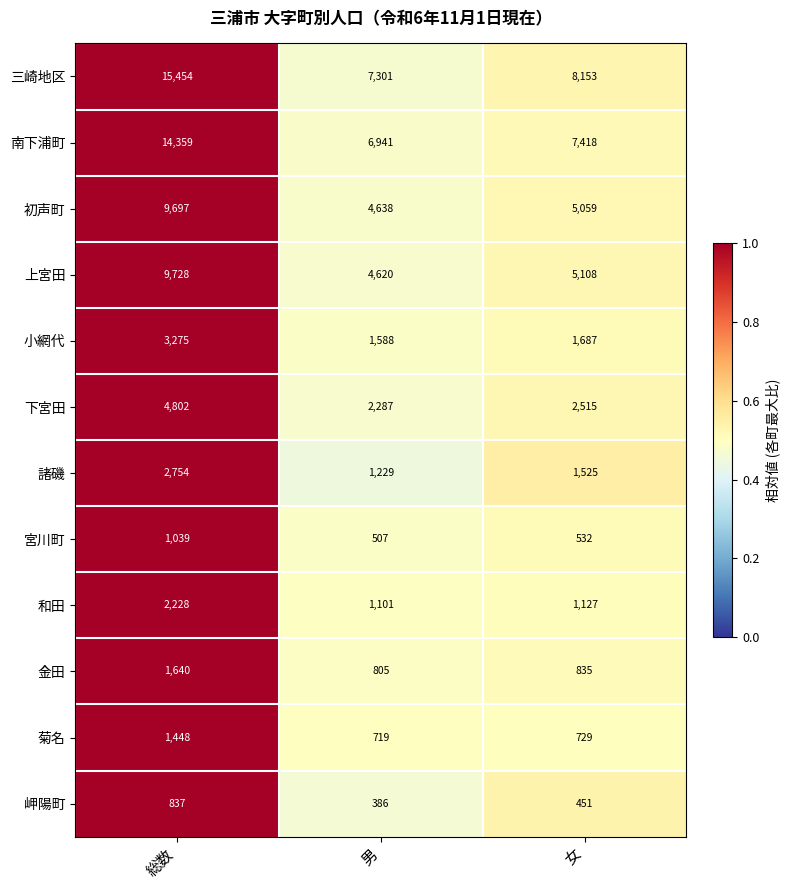

Which series has the widest spread of values?

三崎地区